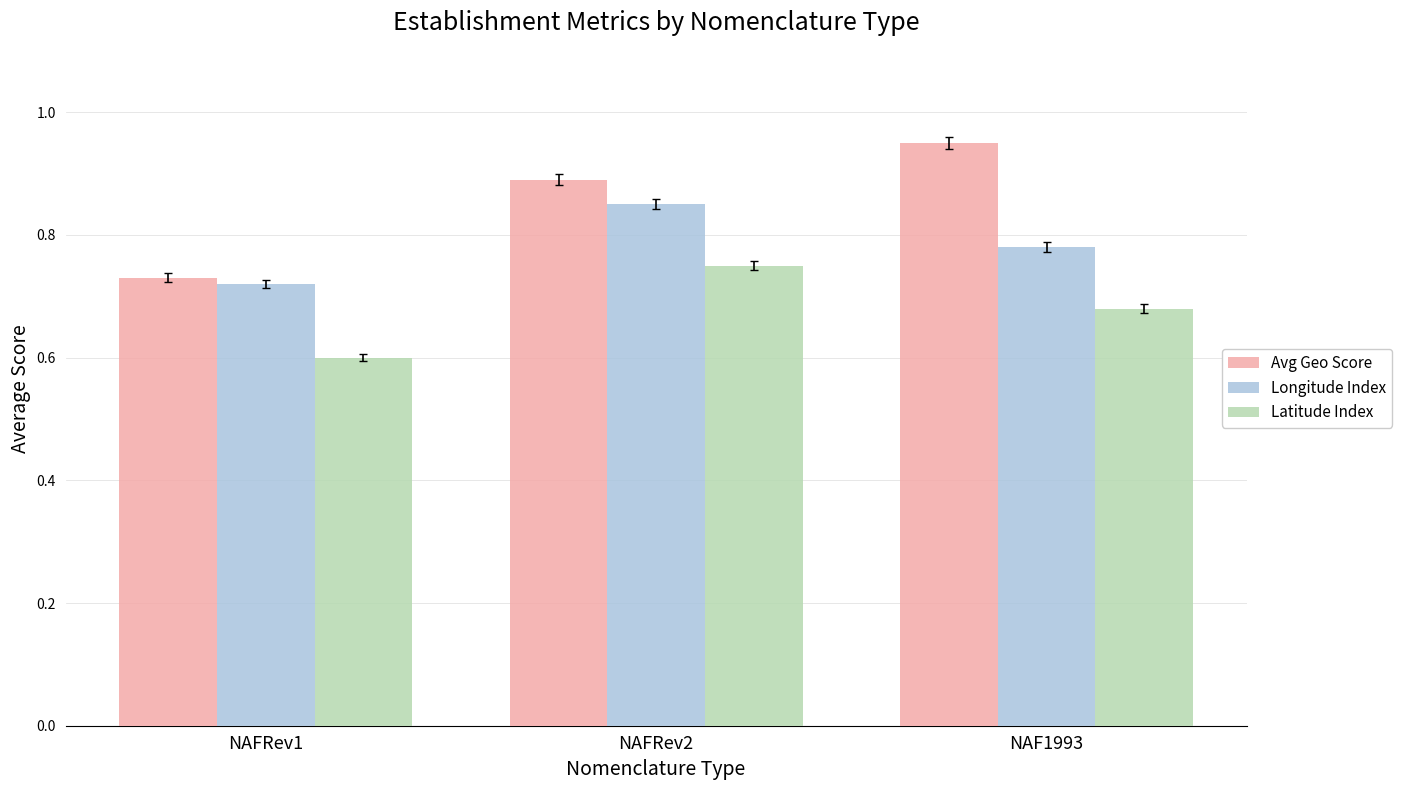

True or false: Avg Geo Score has a value of 0.9 at NAFRev2.

True